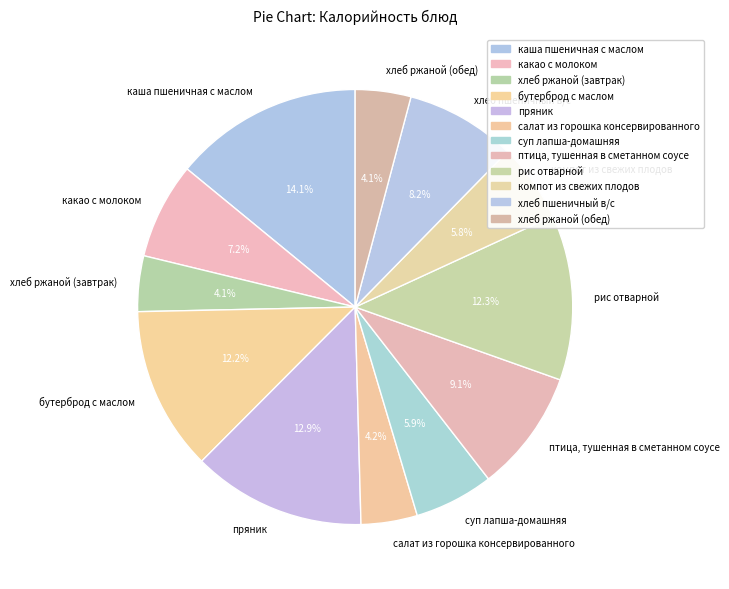

How many slices are in this pie chart?

12